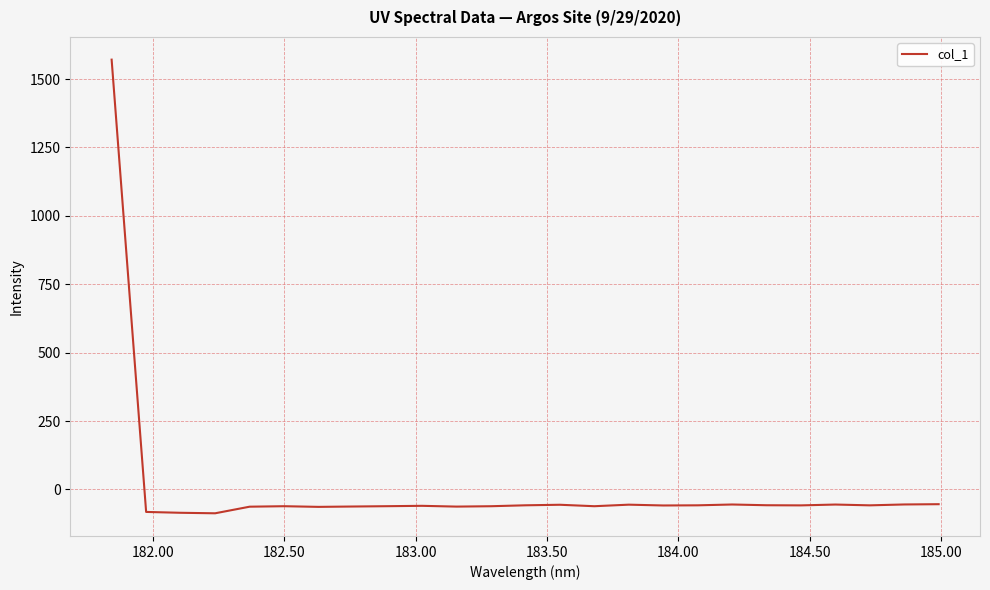

How many lines are shown in the chart?

1